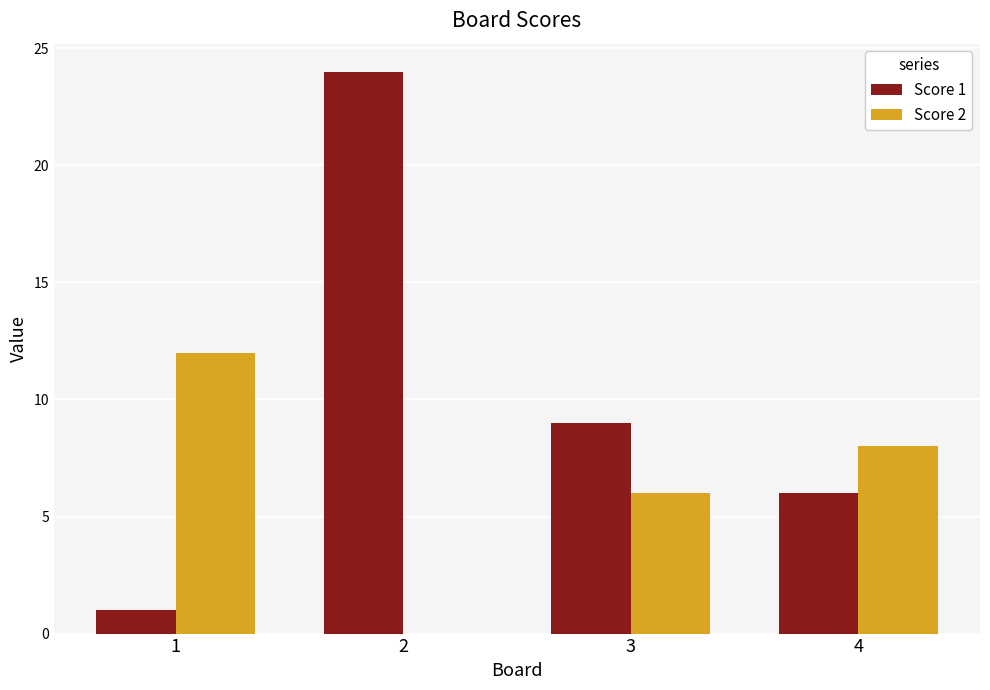

Which series has the widest spread of values?

Score 1